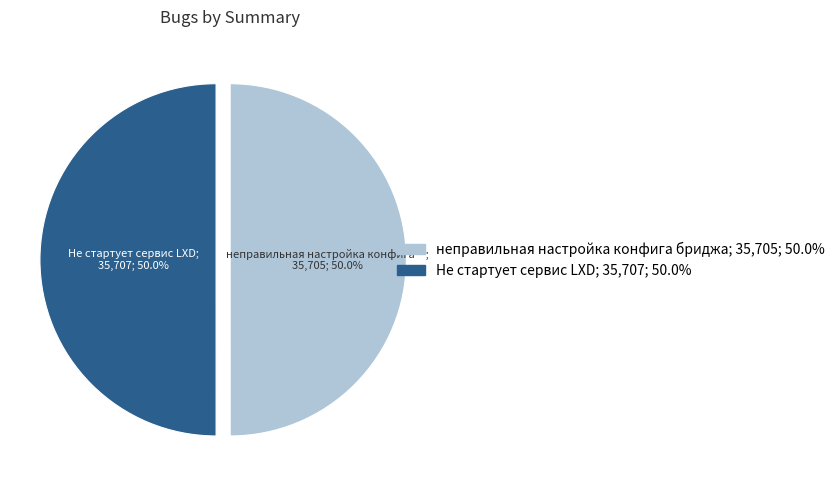

To the nearest percent, what is the average slice percentage?

50%